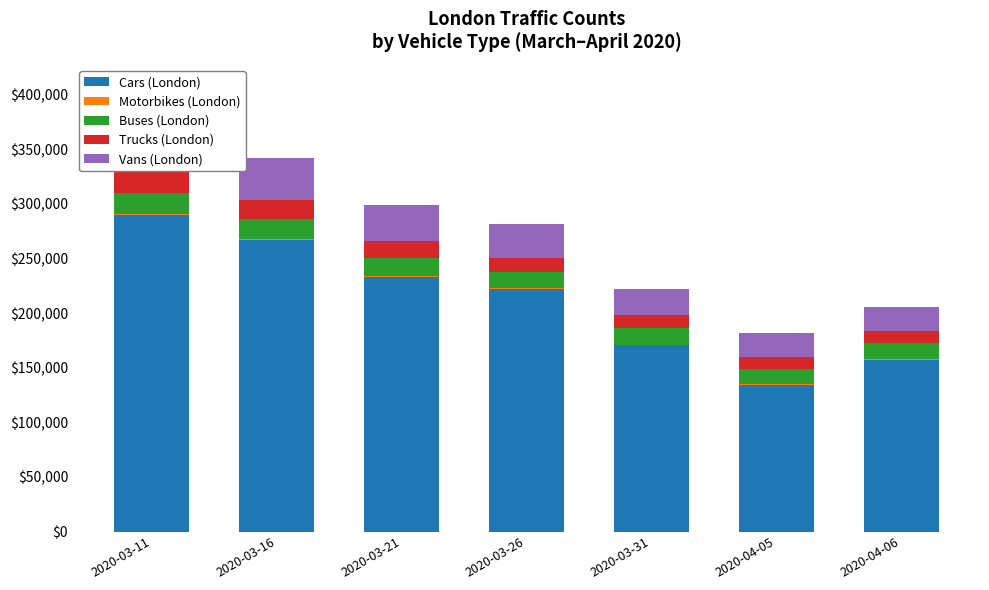

Reading left to right, transcribe all the data shown in this chart.

Cars (London): 2020-03-11=290166	2020-03-16=267429	2020-03-21=233373	2020-03-26=222090	2020-03-31=170480	2020-04-05=134301	2020-04-06=157066
Motorbikes (London): 2020-03-11=519	2020-03-16=509	2020-03-21=566	2020-03-26=713	2020-03-31=726	2020-04-05=522	2020-04-06=676
Buses (London): 2020-03-11=19047	2020-03-16=18043	2020-03-21=16875	2020-03-26=15010	2020-03-31=15229	2020-04-05=13632	2020-04-06=14589
Trucks (London): 2020-03-11=19695	2020-03-16=17930	2020-03-21=15349	2020-03-26=13005	2020-03-31=11507	2020-04-05=11273	2020-04-06=10911
Vans (London): 2020-03-11=42293	2020-03-16=38136	2020-03-21=33040	2020-03-26=30546	2020-03-31=24551	2020-04-05=22216	2020-04-06=22696